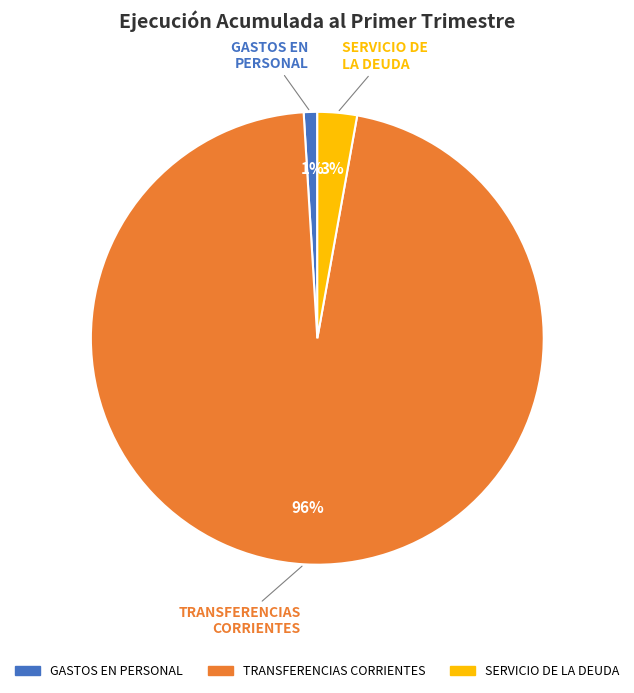

Which has a higher value, SERVICIO DE LA DEUDA or TRANSFERENCIAS CORRIENTES?

TRANSFERENCIAS CORRIENTES